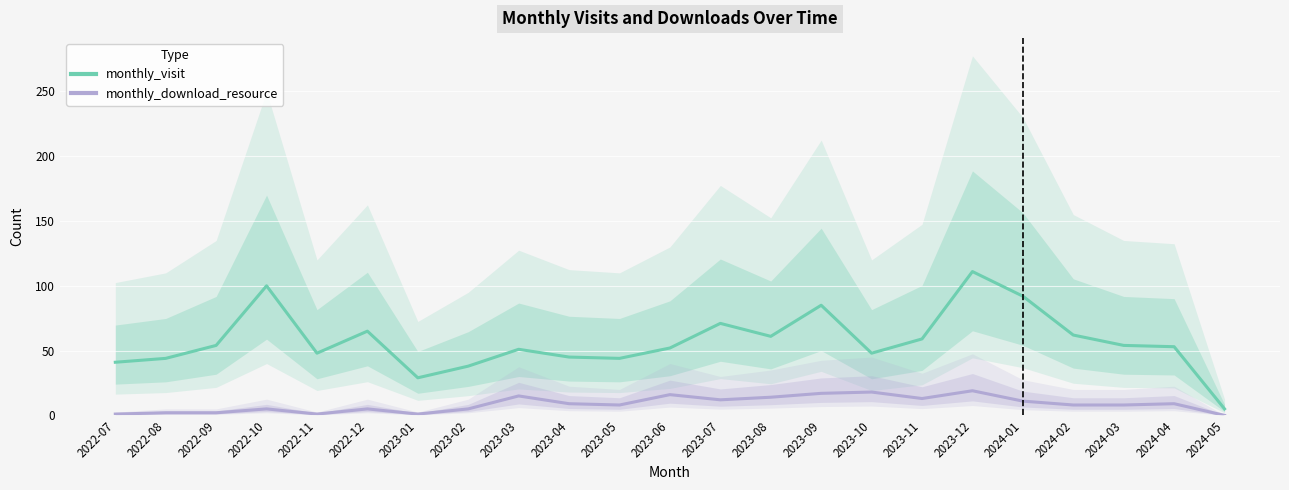

Which series has the largest total across all categories?

monthly_visit